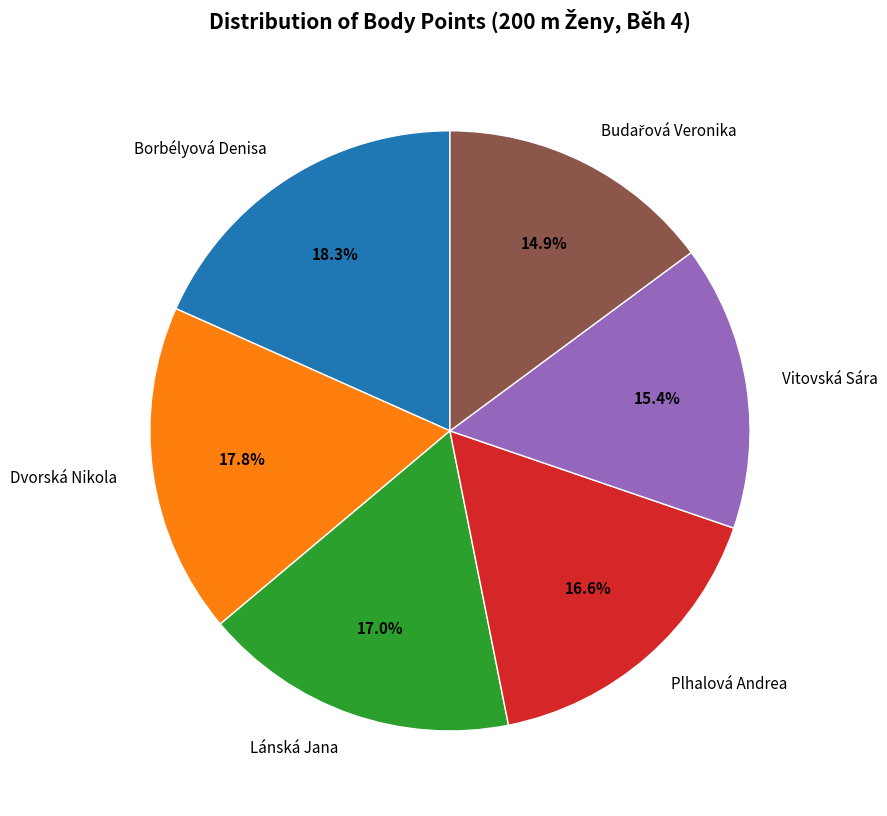

To the nearest percent, what is the difference between the largest and smallest slice percentages?

3%